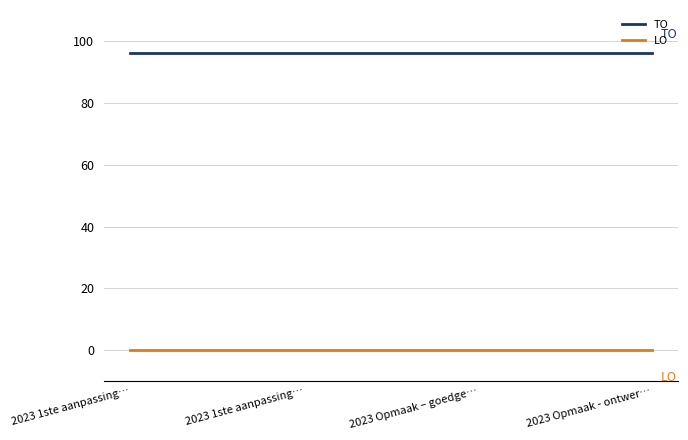

Does the chart display data point markers on the line(s)?

No